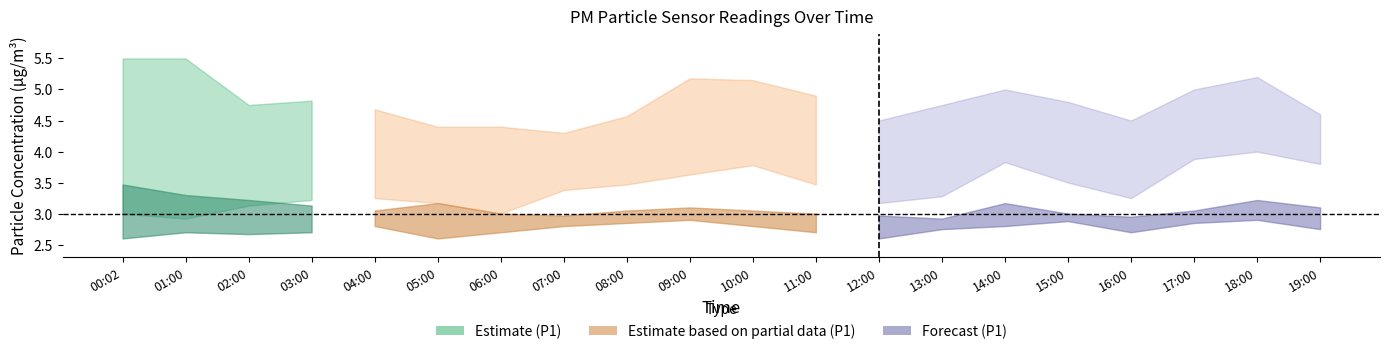

Does the chart have visible grid lines?

No